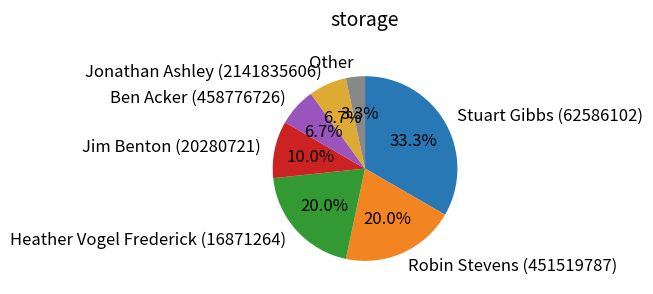

Is it true that Heather Vogel Frederick (16871264) is 29% of the pie?

False